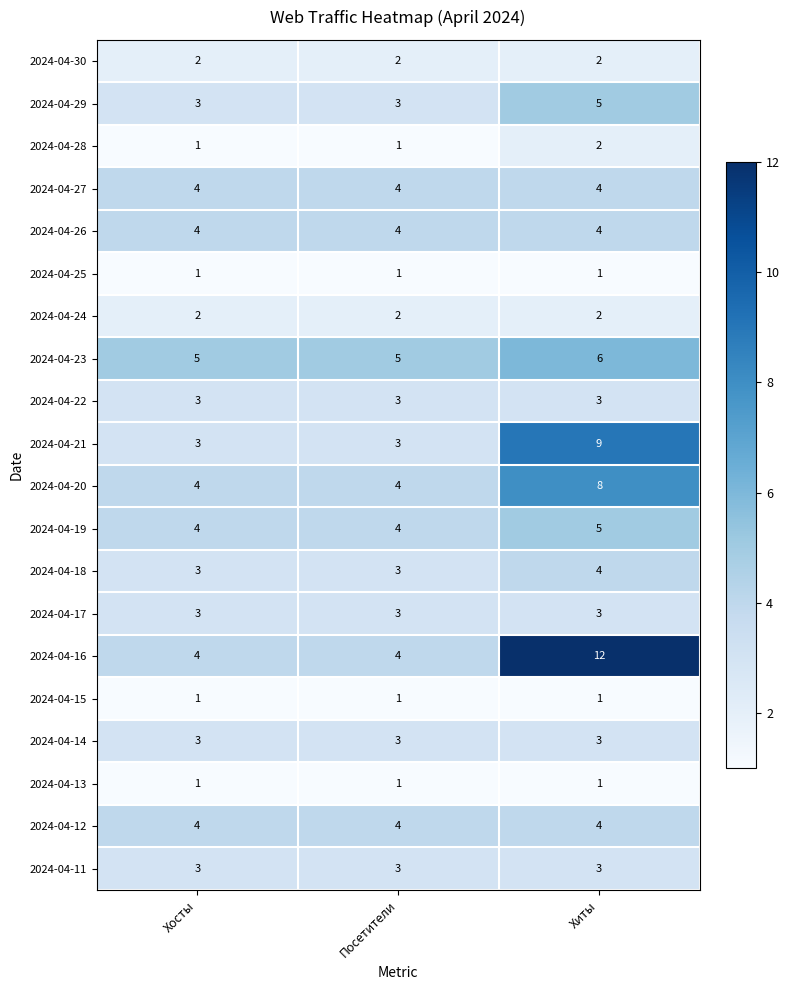

Which series has the largest range (max minus min)?

2024-04-16